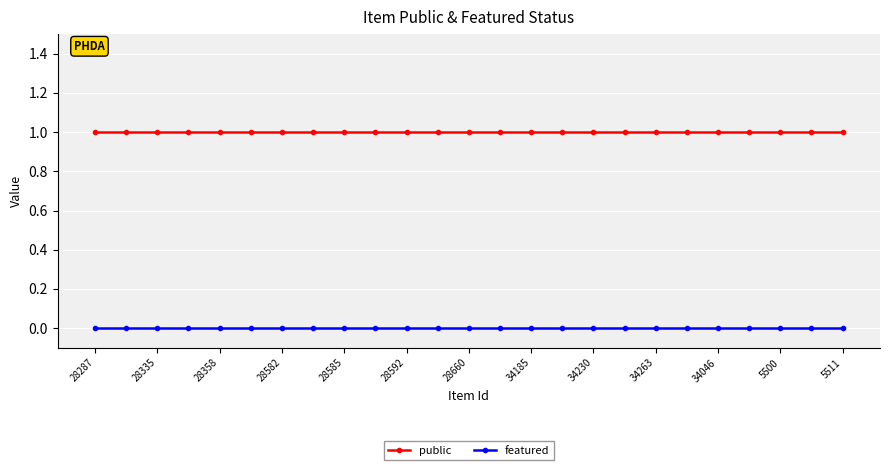

Rank the series by their average value, from lowest to highest.

featured, public